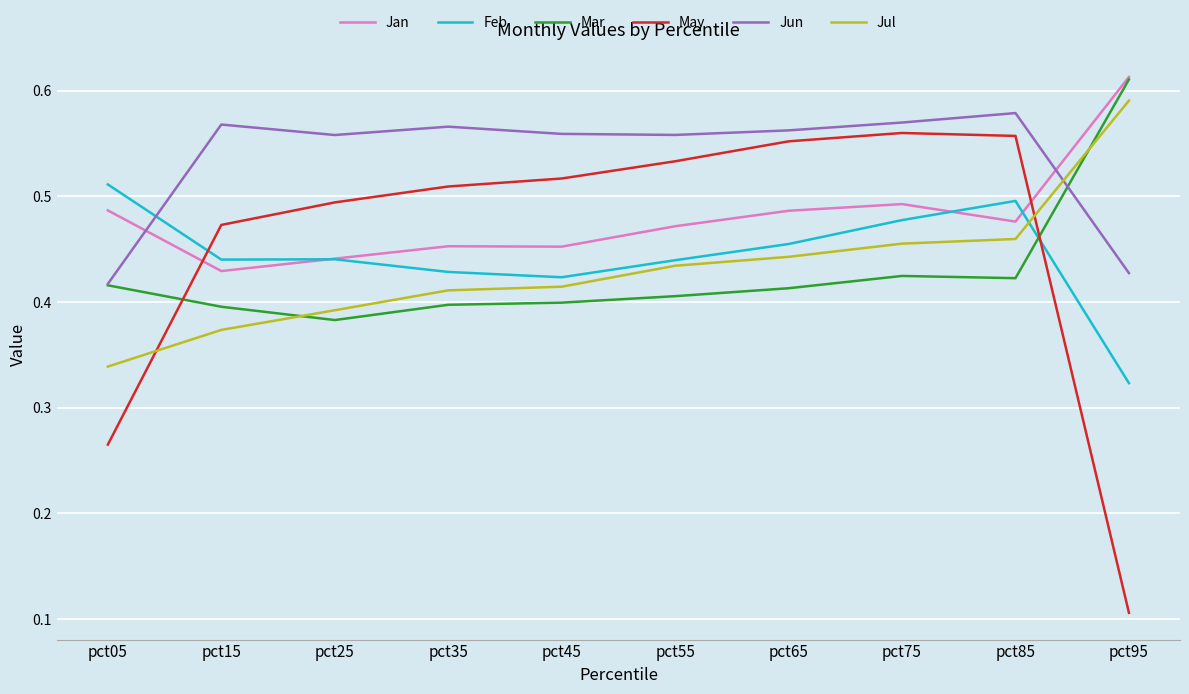

Which category has the lowest value across all series?

pct95